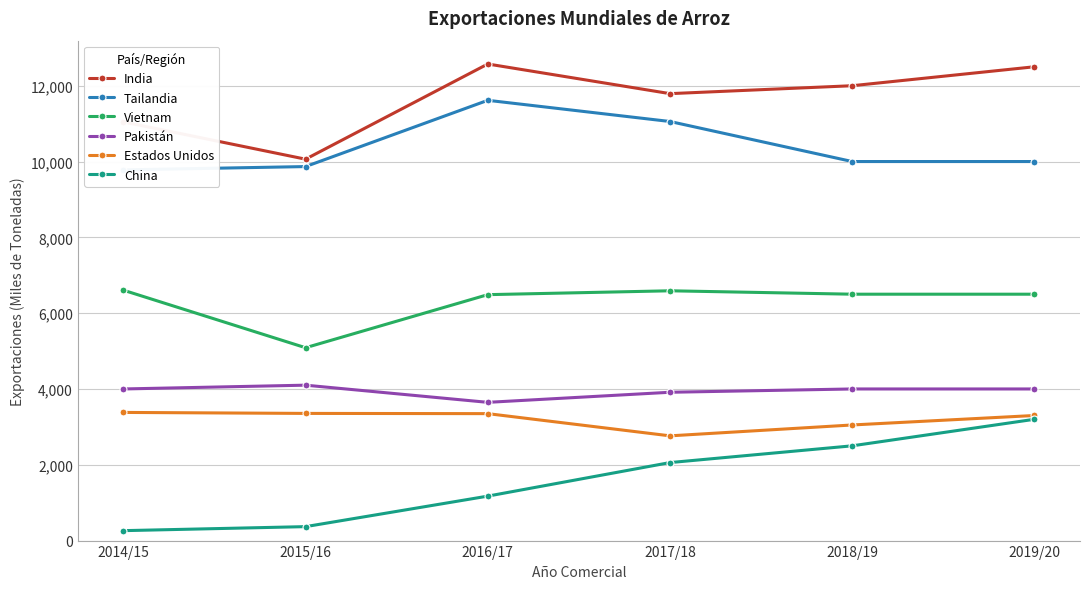

Which series changed the most between 2014/15 and 2016/17?

Tailandia